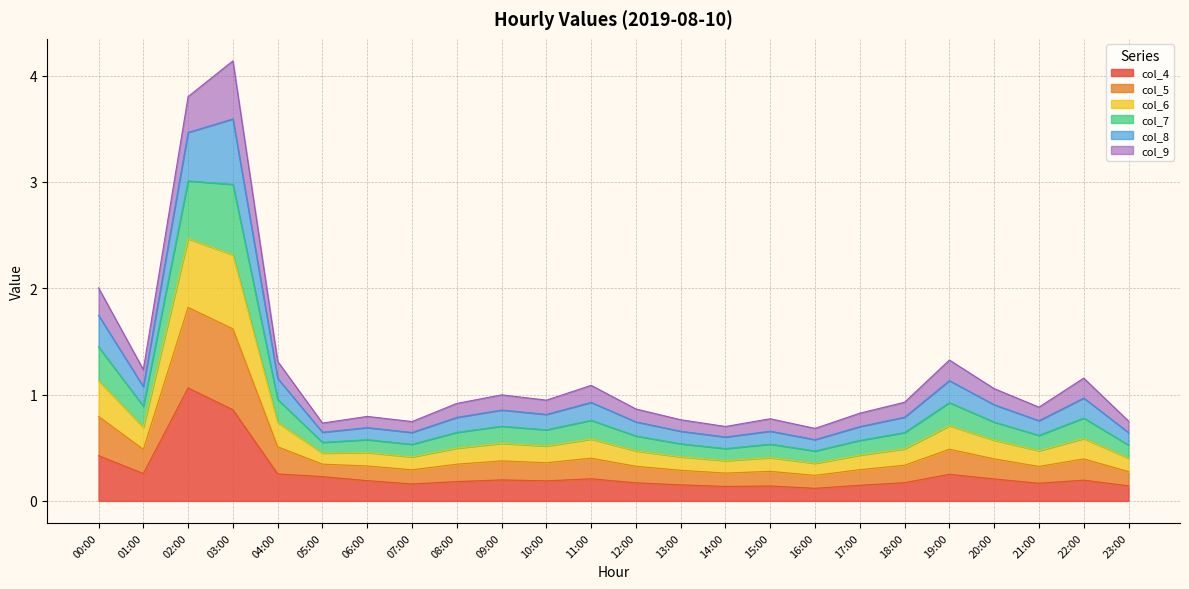

What is the label of the 16th point from the left?

15:00